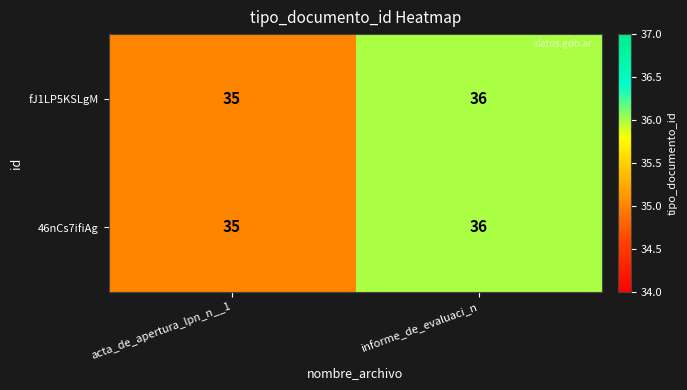

Where is 46nCs7ifiAg nearest to the value 35?

acta_de_apertura_lpn_n__1